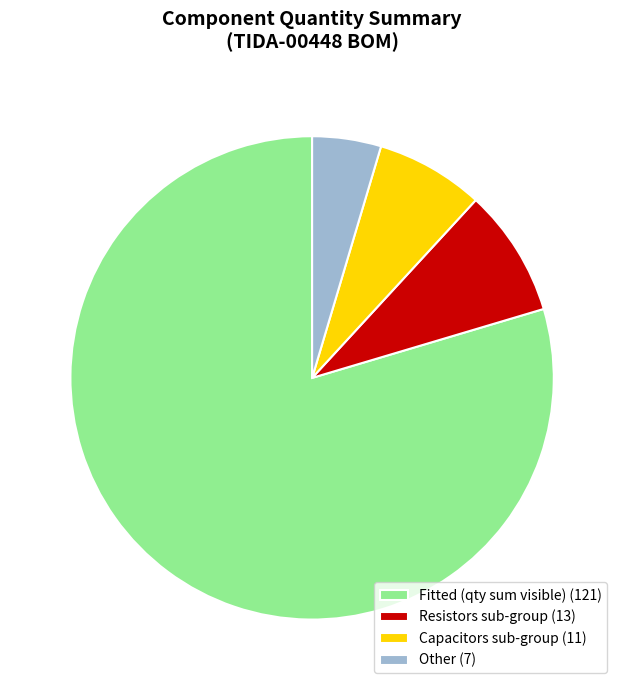

Rank the categories by value from highest to lowest.

Fitted (qty sum visible) (121), Resistors sub-group (13), Capacitors sub-group (11), Other (7)